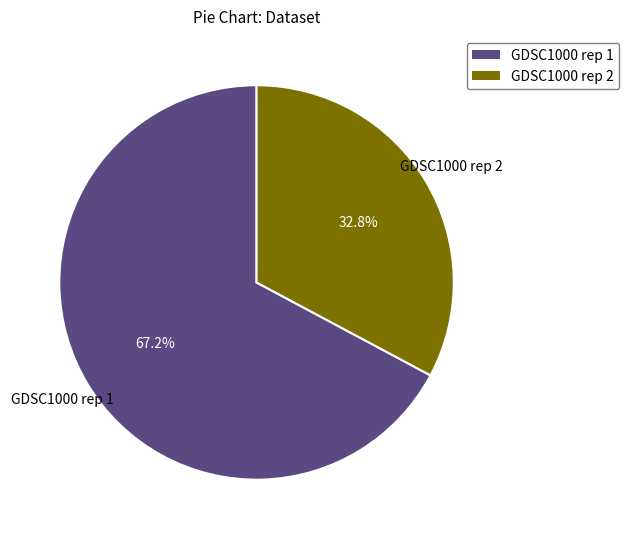

How many slices are in this pie chart?

2